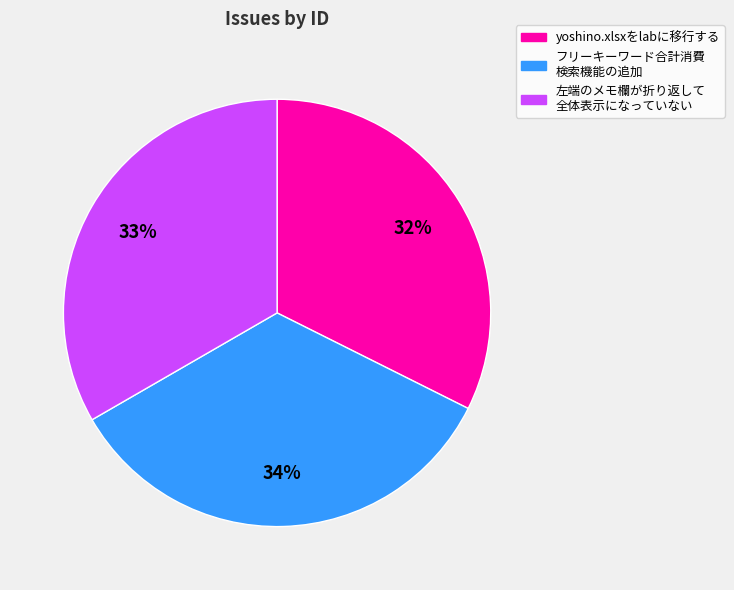

Does any single category account for the majority?

No